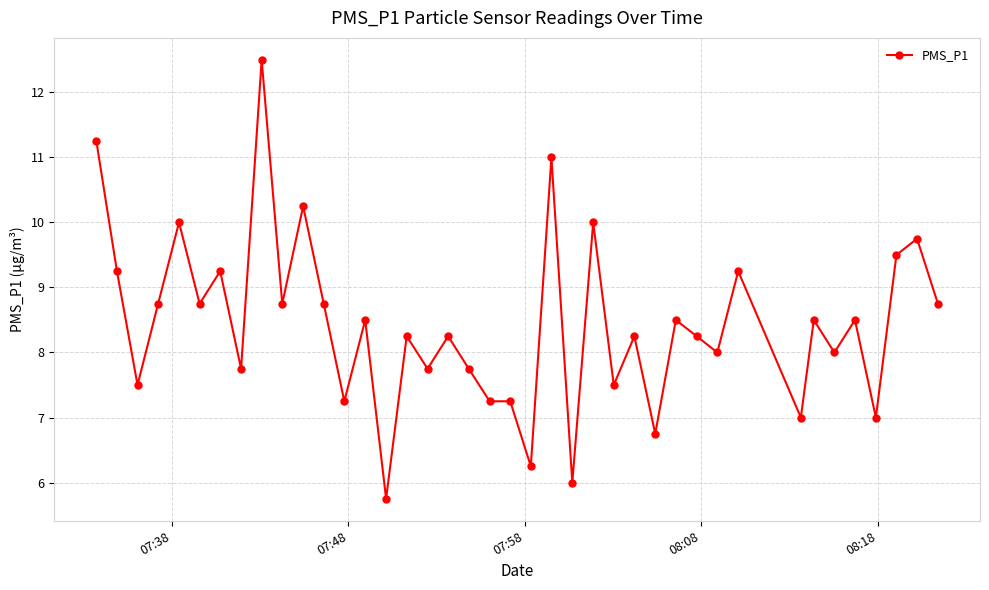

What is the average value?

8.4